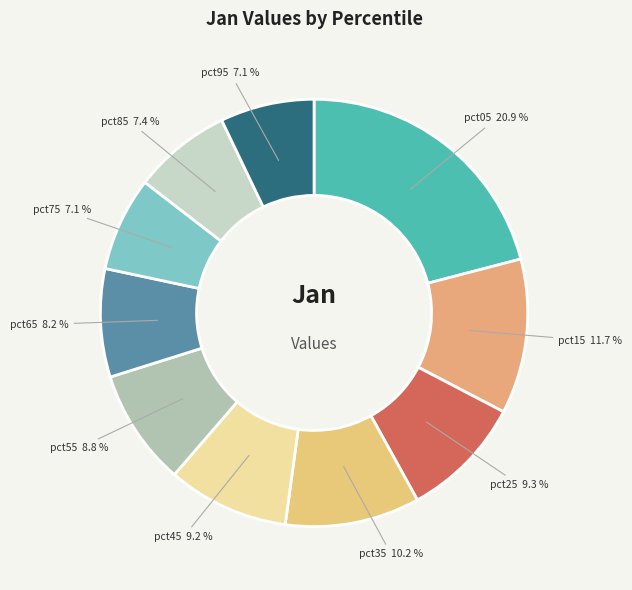

Does pct25 represent more than half of the total?

No